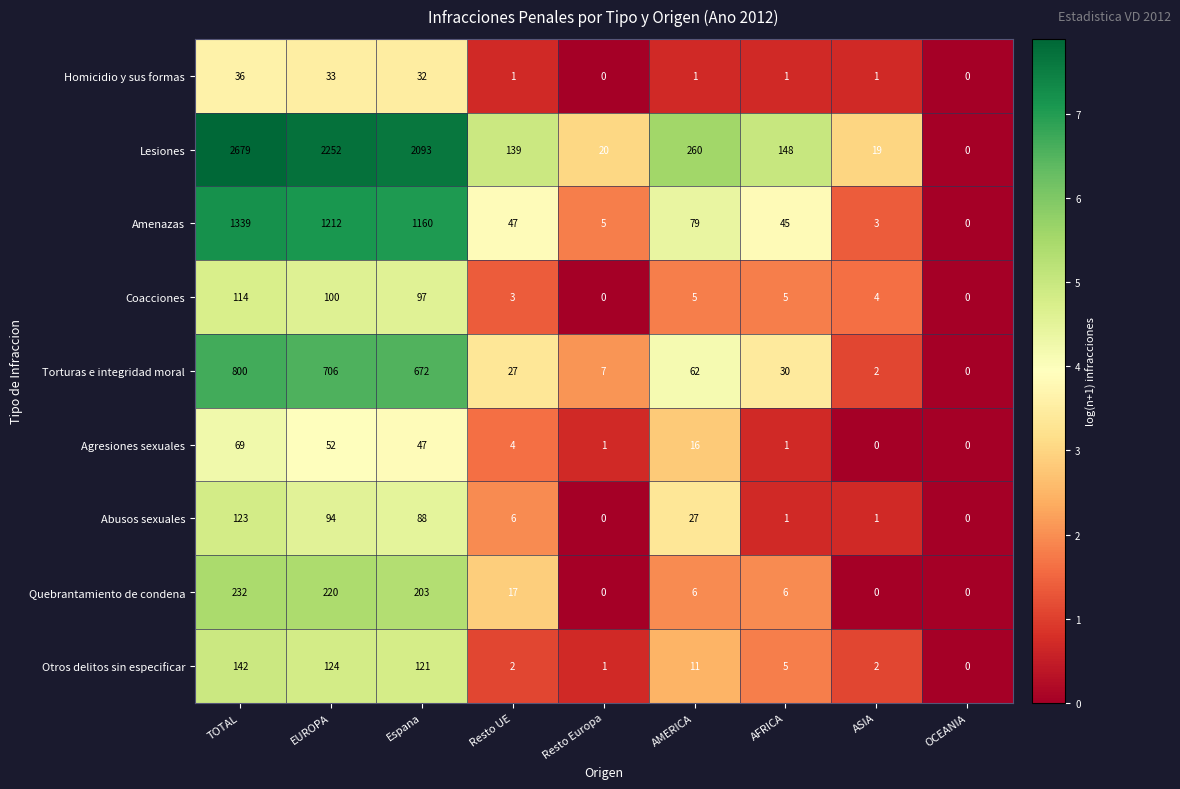

At EUROPA, list the series in order from smallest to largest.

Homicidio y sus formas, Agresiones sexuales, Abusos sexuales, Coacciones, Otros delitos sin especificar, Quebrantamiento de condena, Torturas e integridad moral, Amenazas, Lesiones